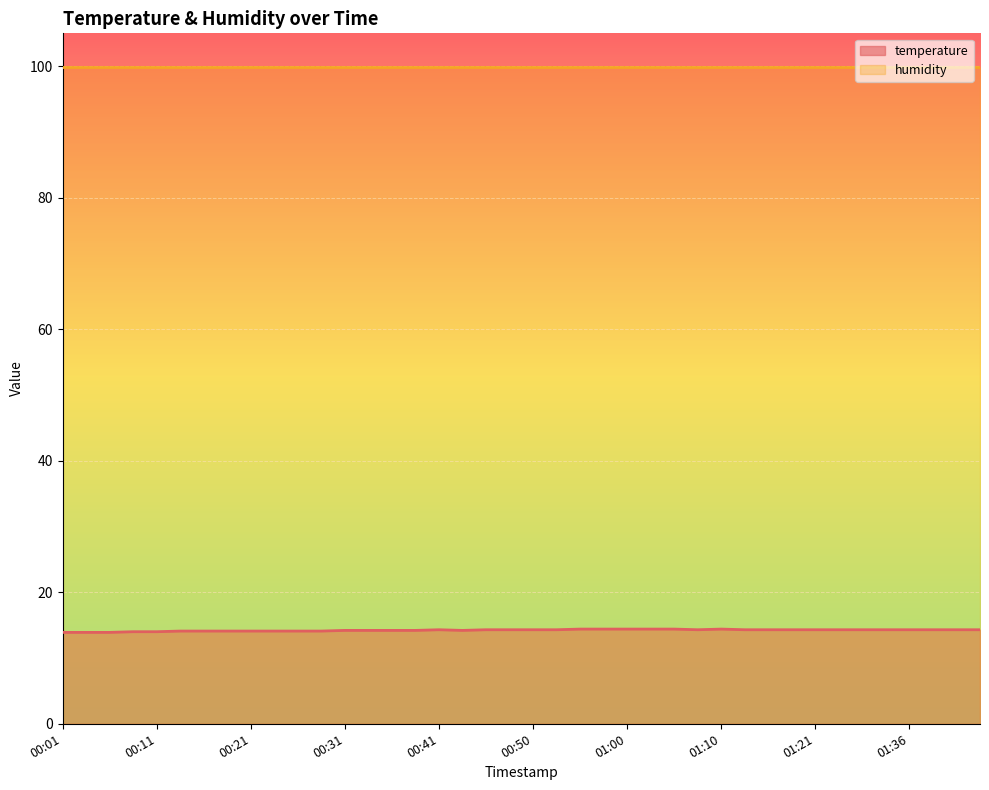

At which label is the value closest to 14?

00:09